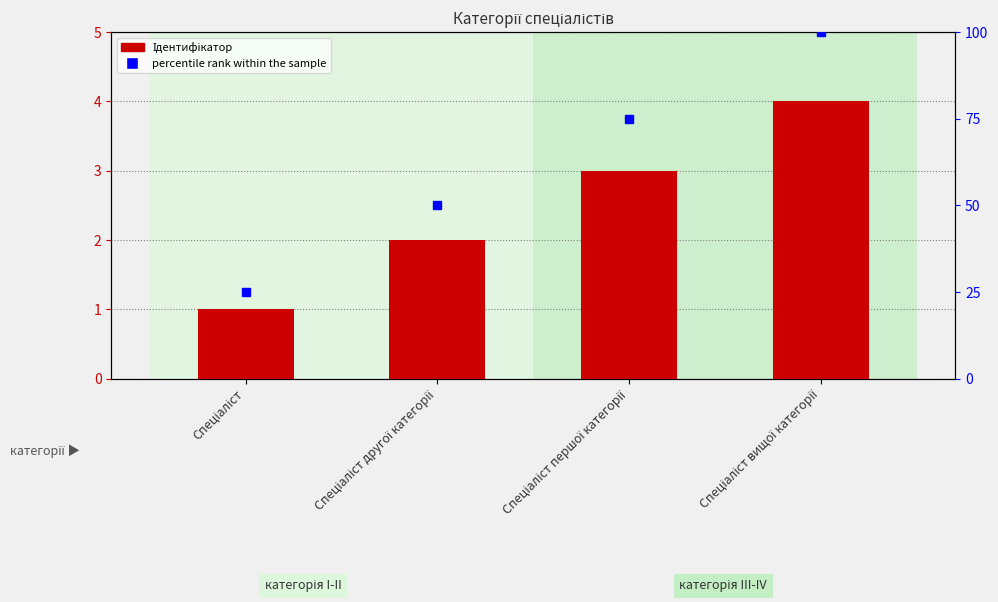

List the labels in order of value, largest first.

Спеціаліст вищої категорії, Спеціаліст першої категорії, Спеціаліст другої категорії, Спеціаліст